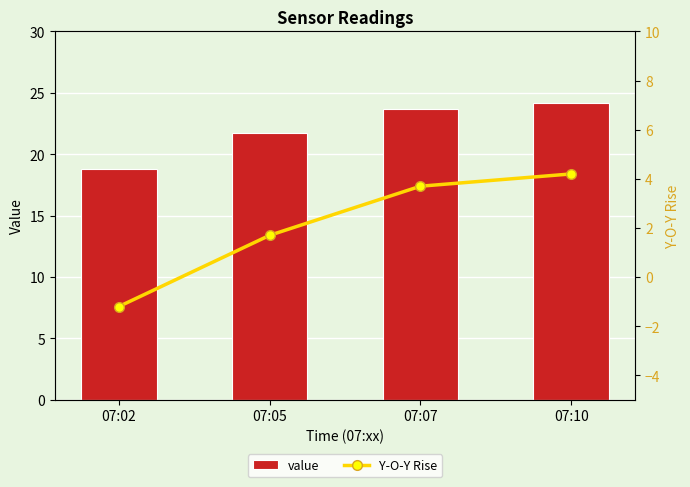

What are all the series names shown in the legend?

value, Y-O-Y Rise